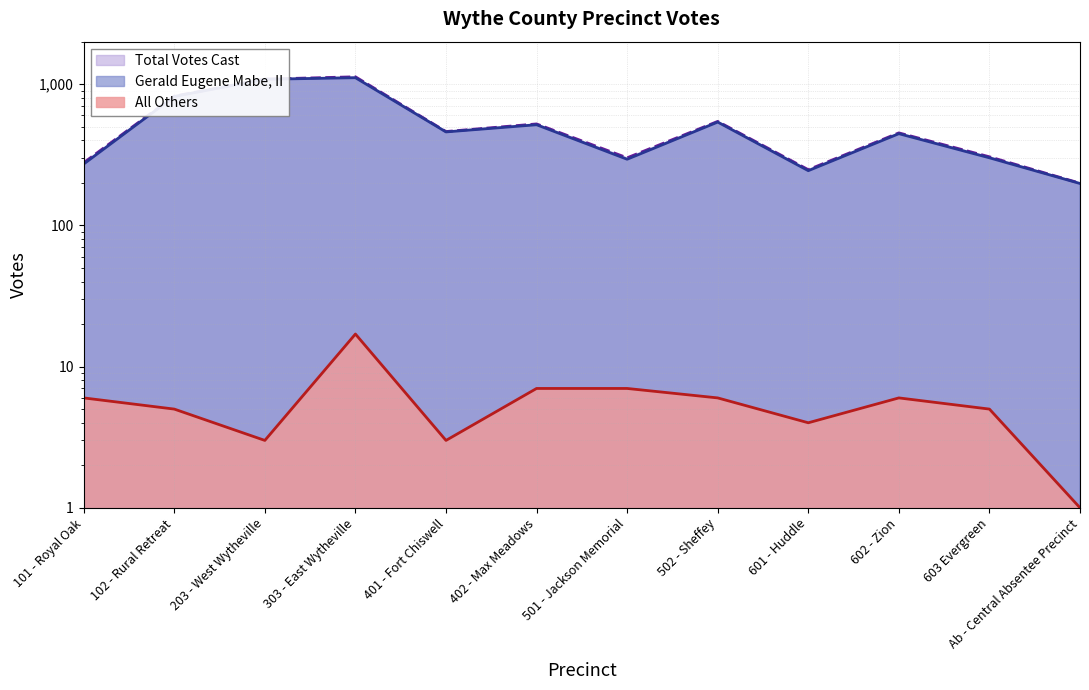

What is the value of the Gerald Eugene Mabe, II point at the 3rd from the left?

1083